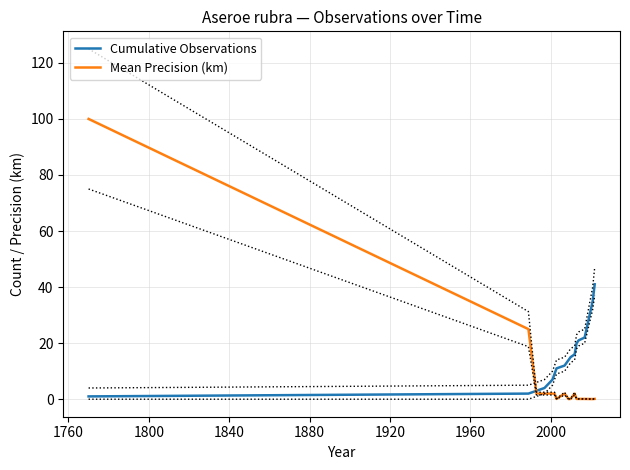

What is the lowest value of the Cumulative Observations series?

1.0